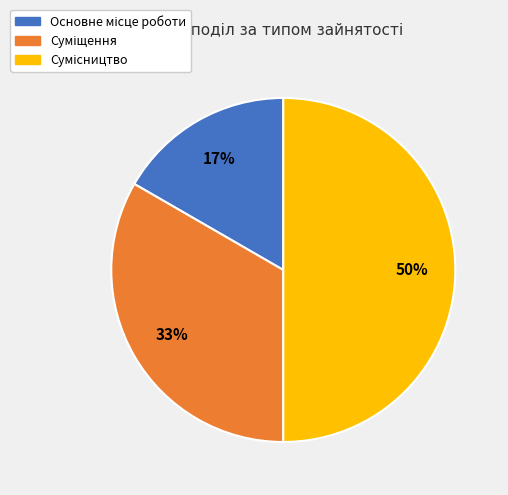

To the nearest percent, what is the difference between the largest and smallest slice percentages?

33%